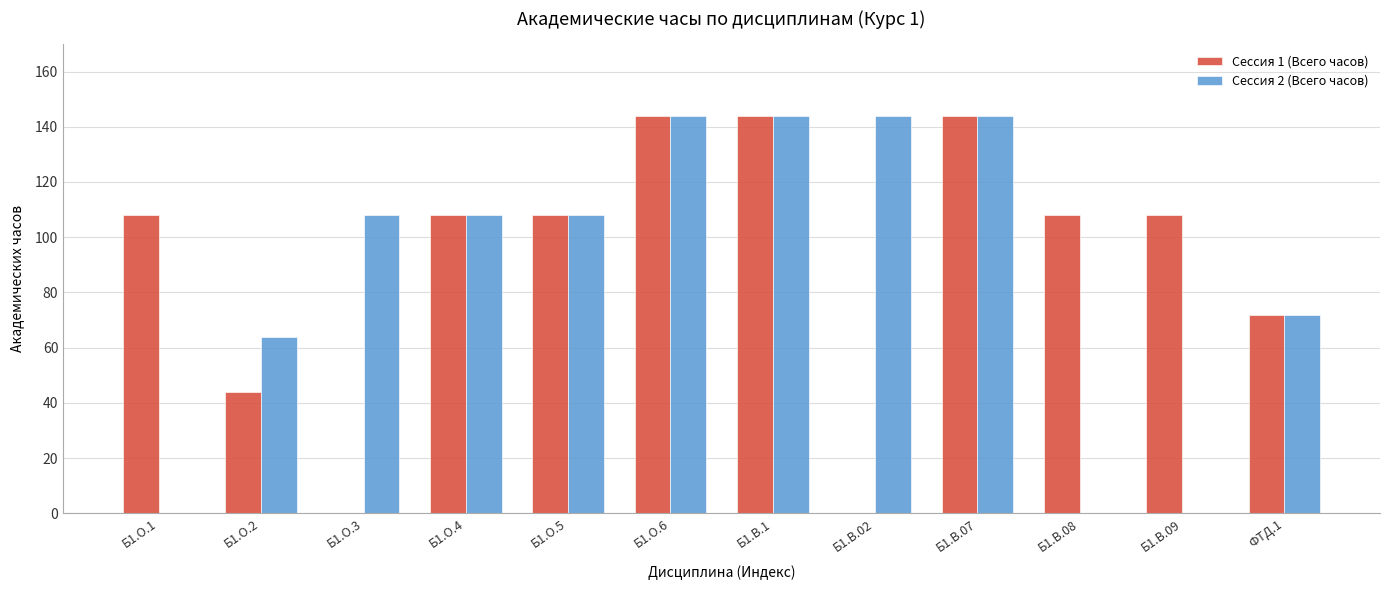

Does the chart contain stacked bars?

No